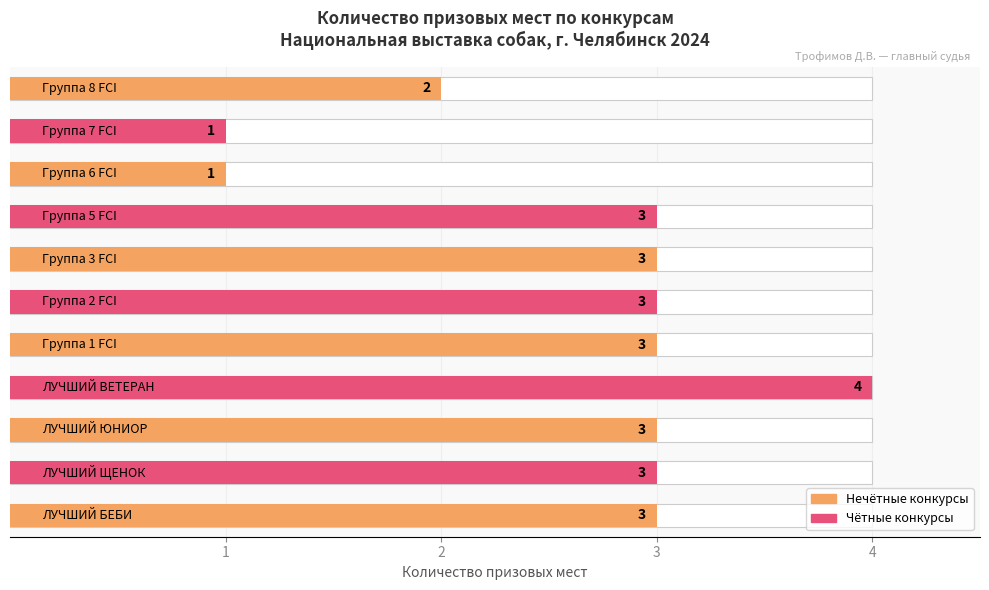

What is the minimum value shown in the chart?

1